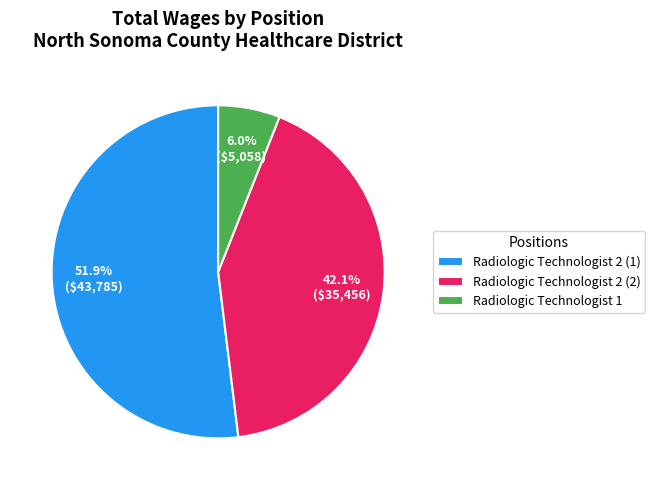

Which category has the smallest portion of the pie?

Radiologic Technologist 1